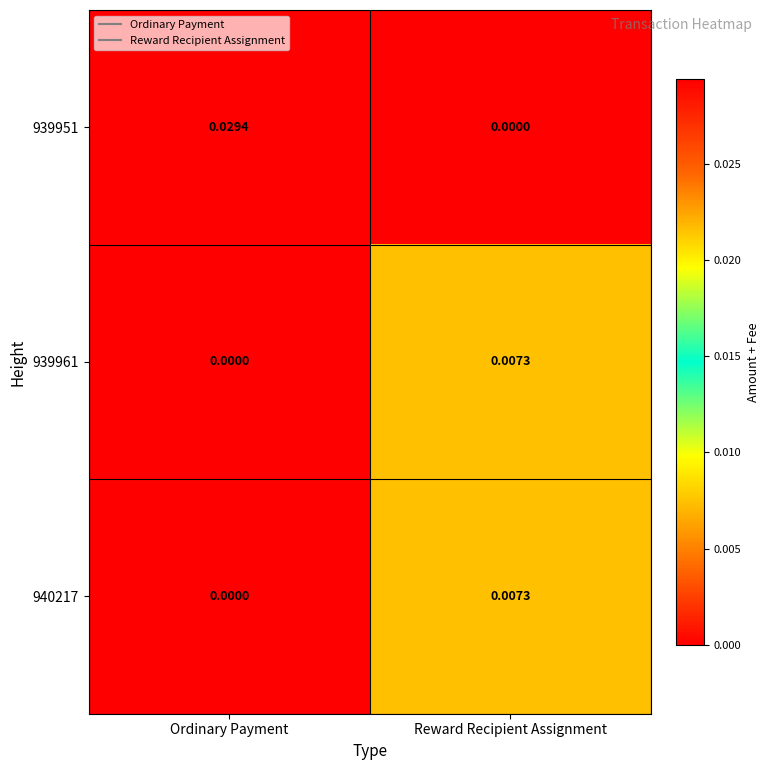

Rank the categories by 939951 value from highest to lowest.

Ordinary Payment, Reward Recipient Assignment